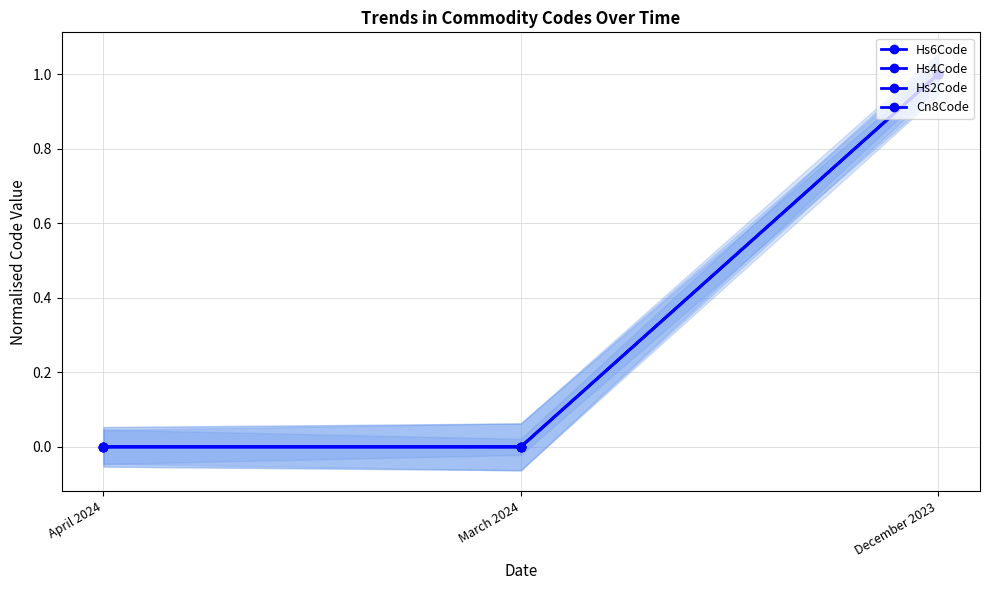

Rank the series at December 2023 from highest to lowest value.

Cn8Code, Hs6Code, Hs4Code, Hs2Code